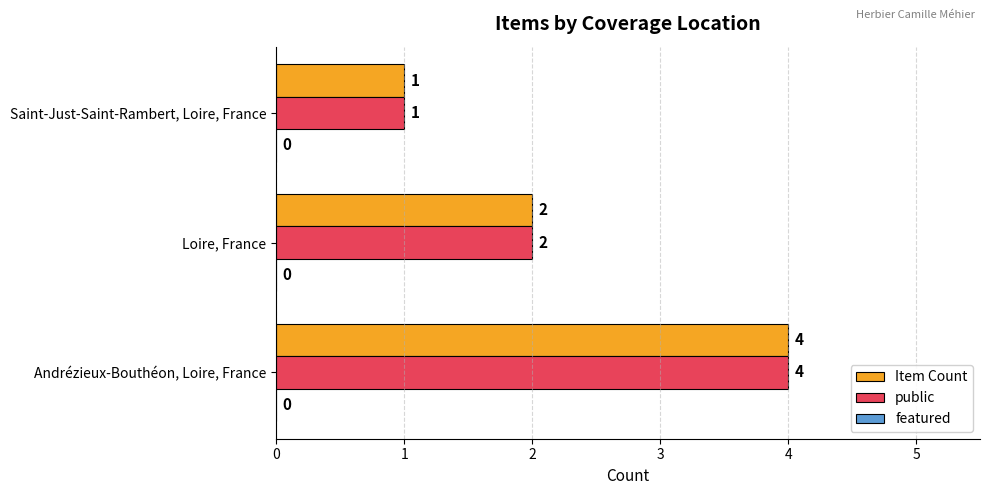

What is the sum of all Item Count values?

7